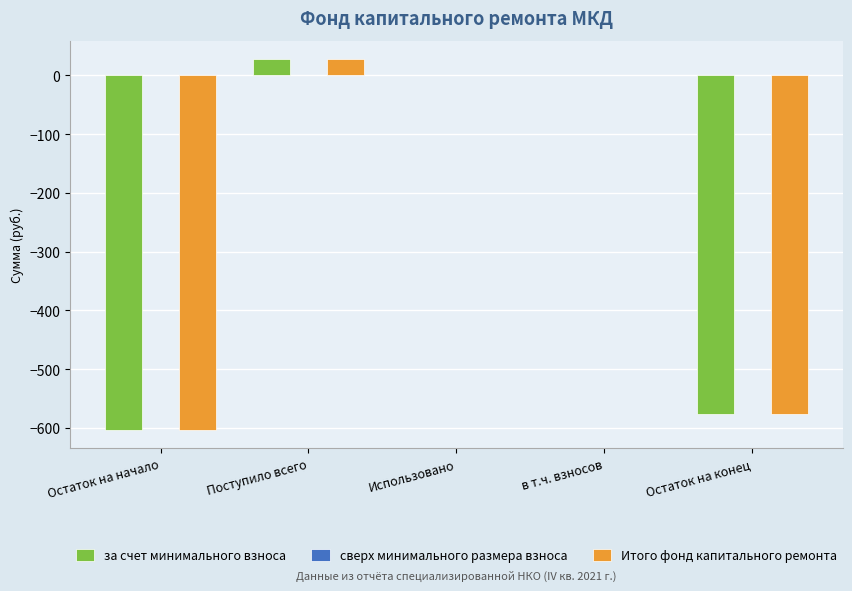

The value of за счет минимального взноса at Остаток на начало is -843.4. True or false?

False